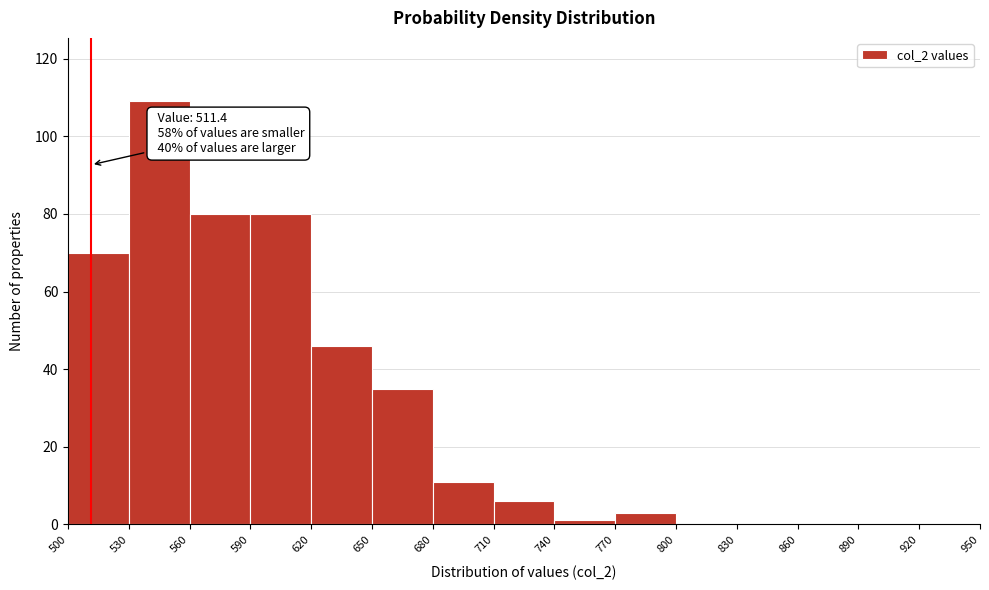

Which range on the x-axis has the tallest bar?

530 to 560